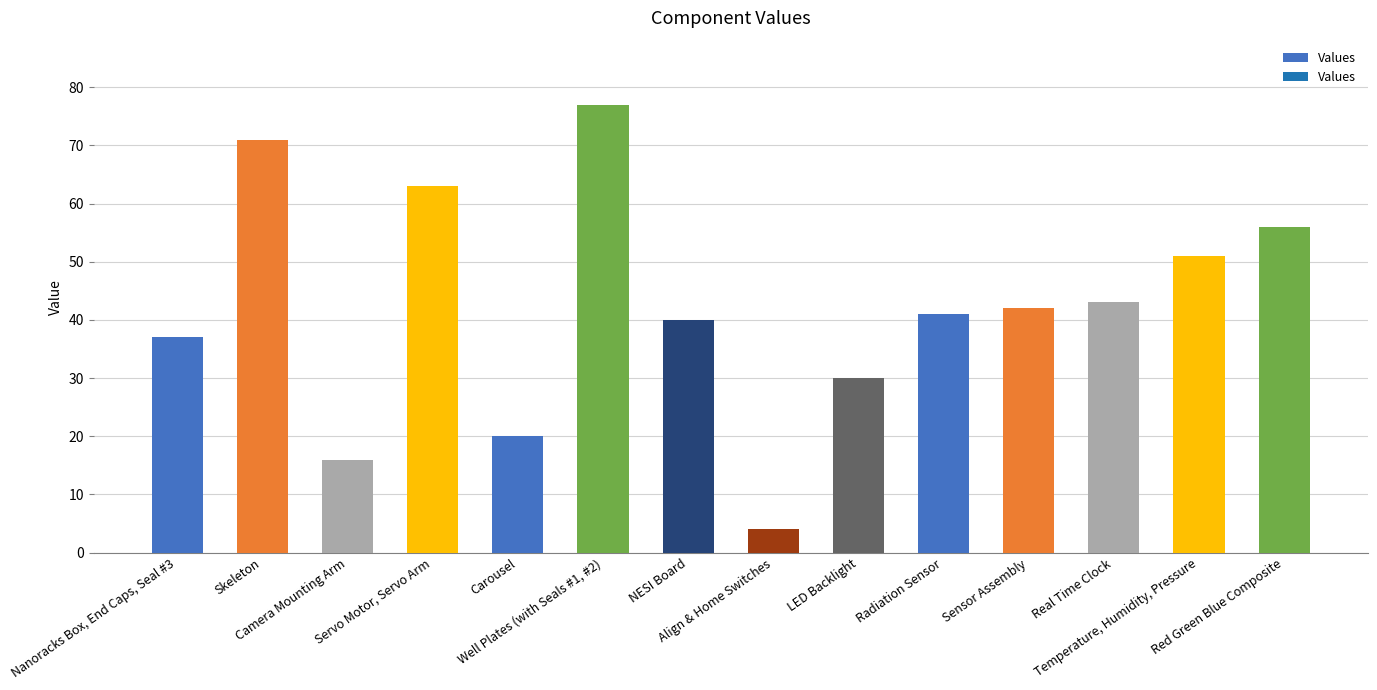

At which label is the value closest to 40?

NESI Board